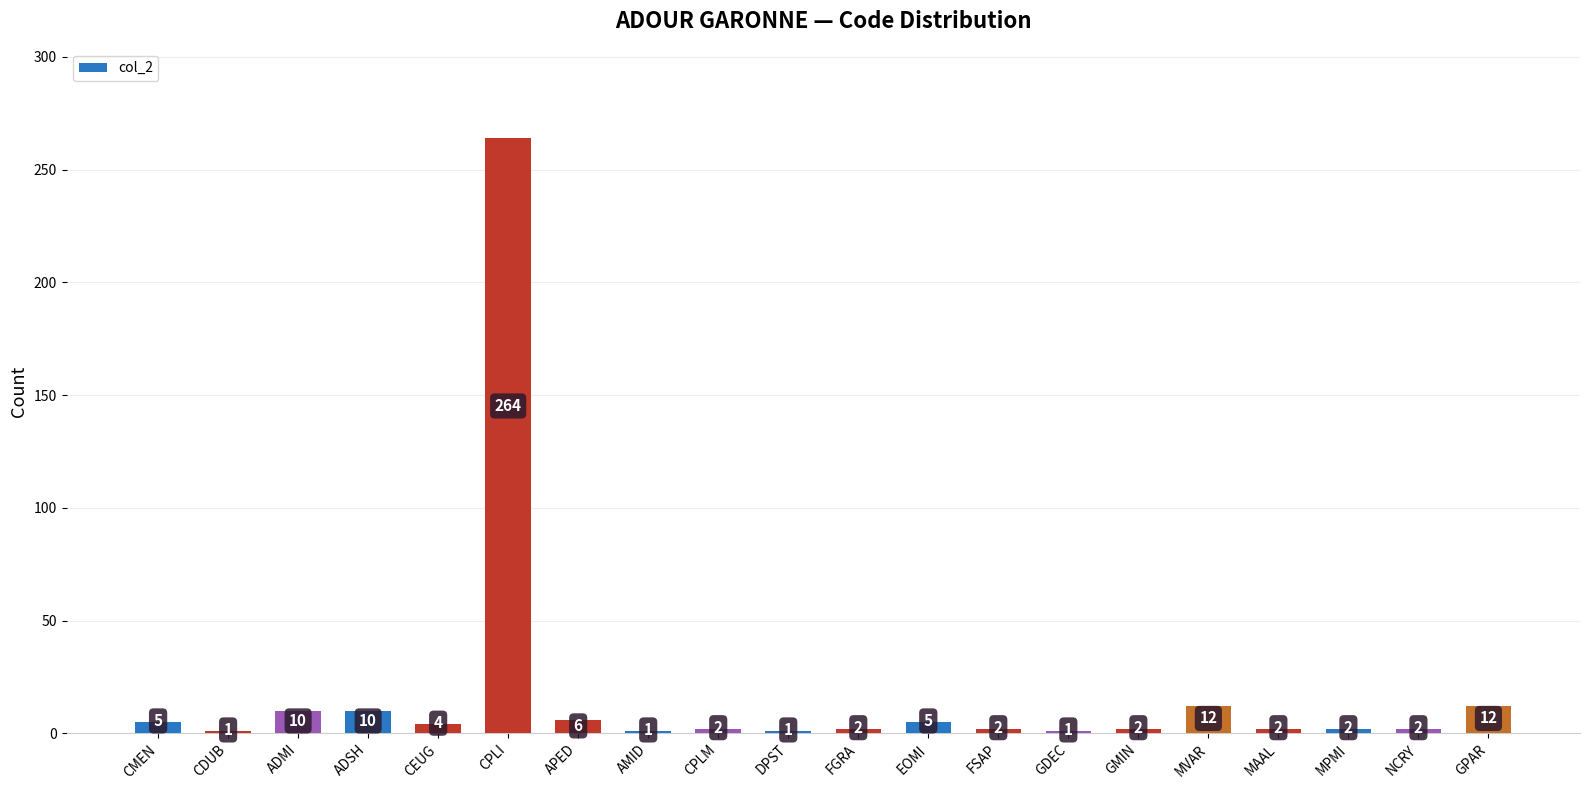

True or false: the data shows 1 at GDEC.

True